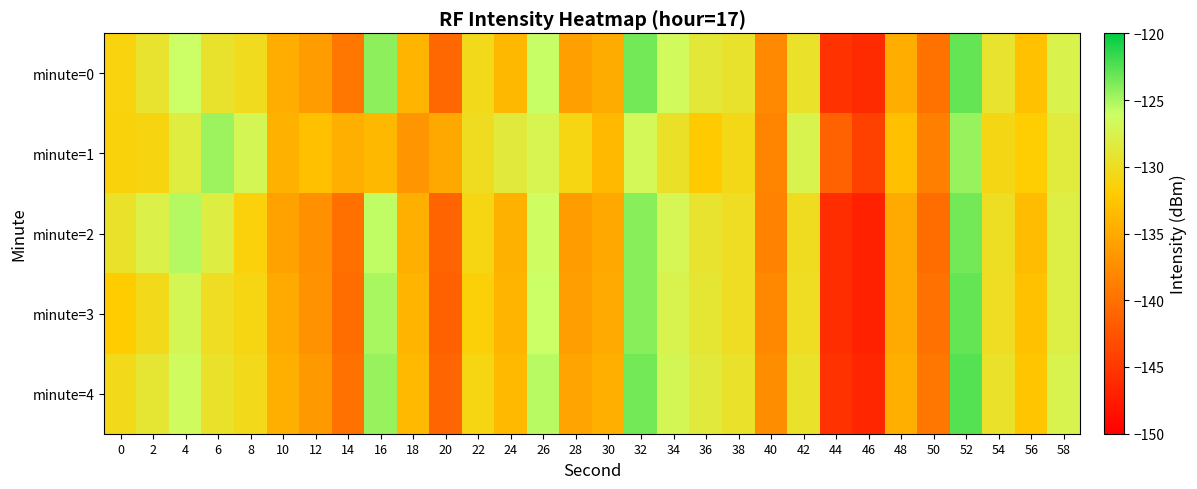

How many distinct data groups are displayed?

5